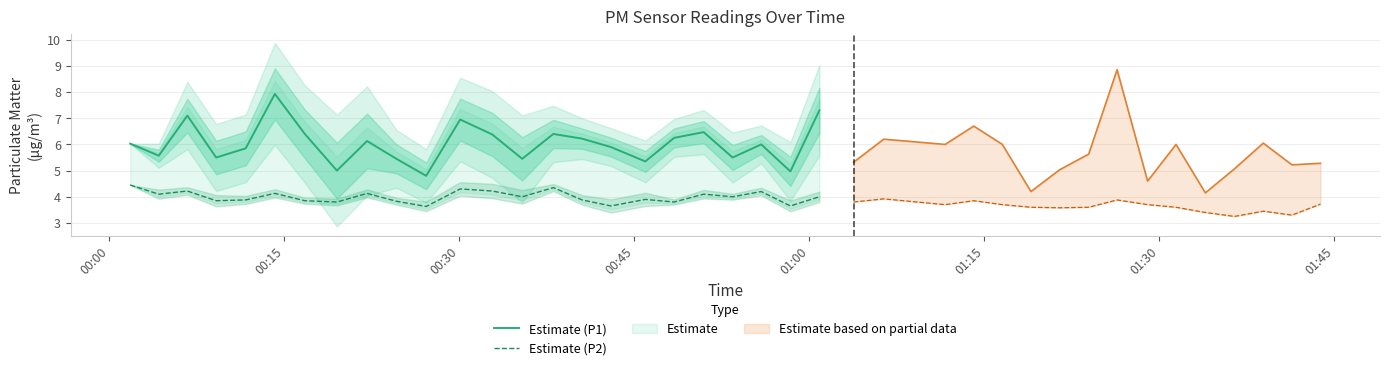

True or false: Estimate (P1) and Estimate (P2) cross at least once.

False